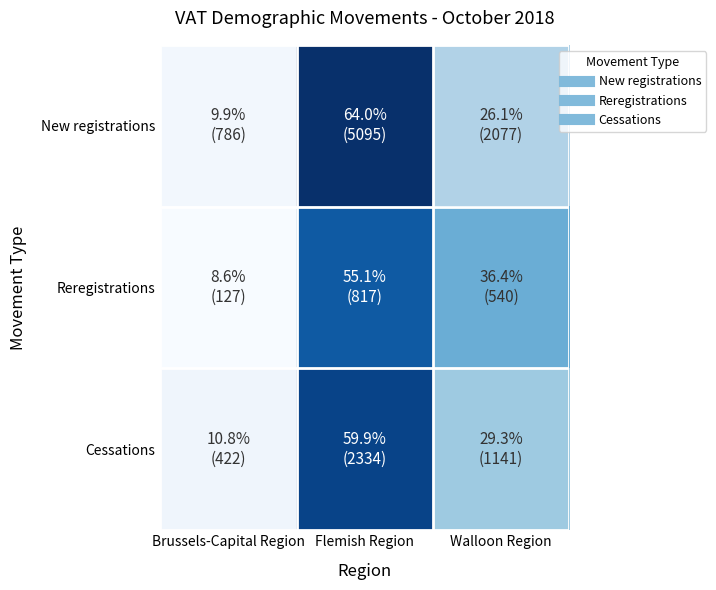

What is the maximum value shown in the chart?

64.0